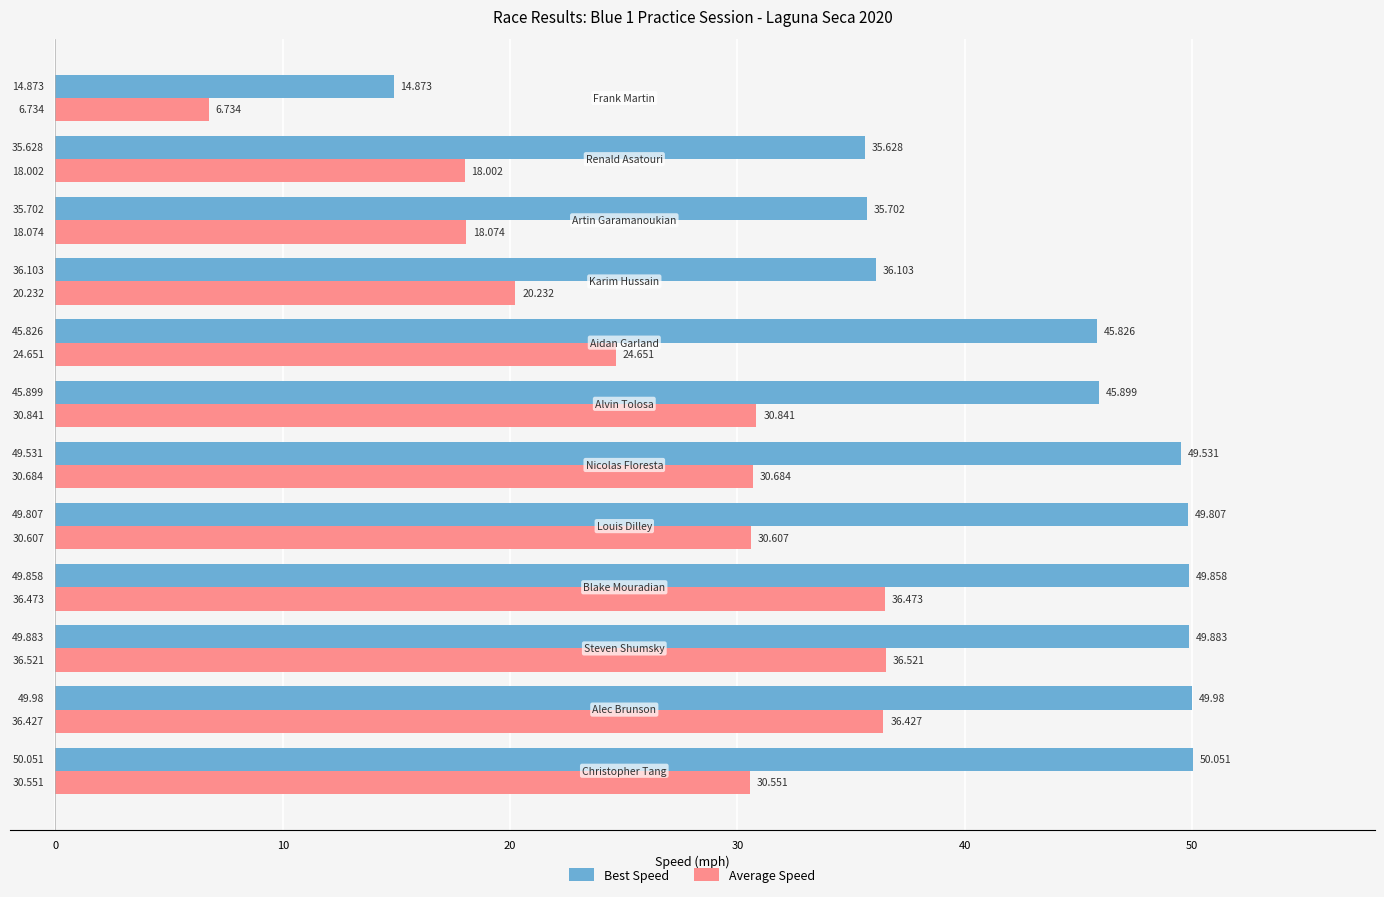

List the series in order of their overall mean, lowest first.

Average Speed, Best Speed